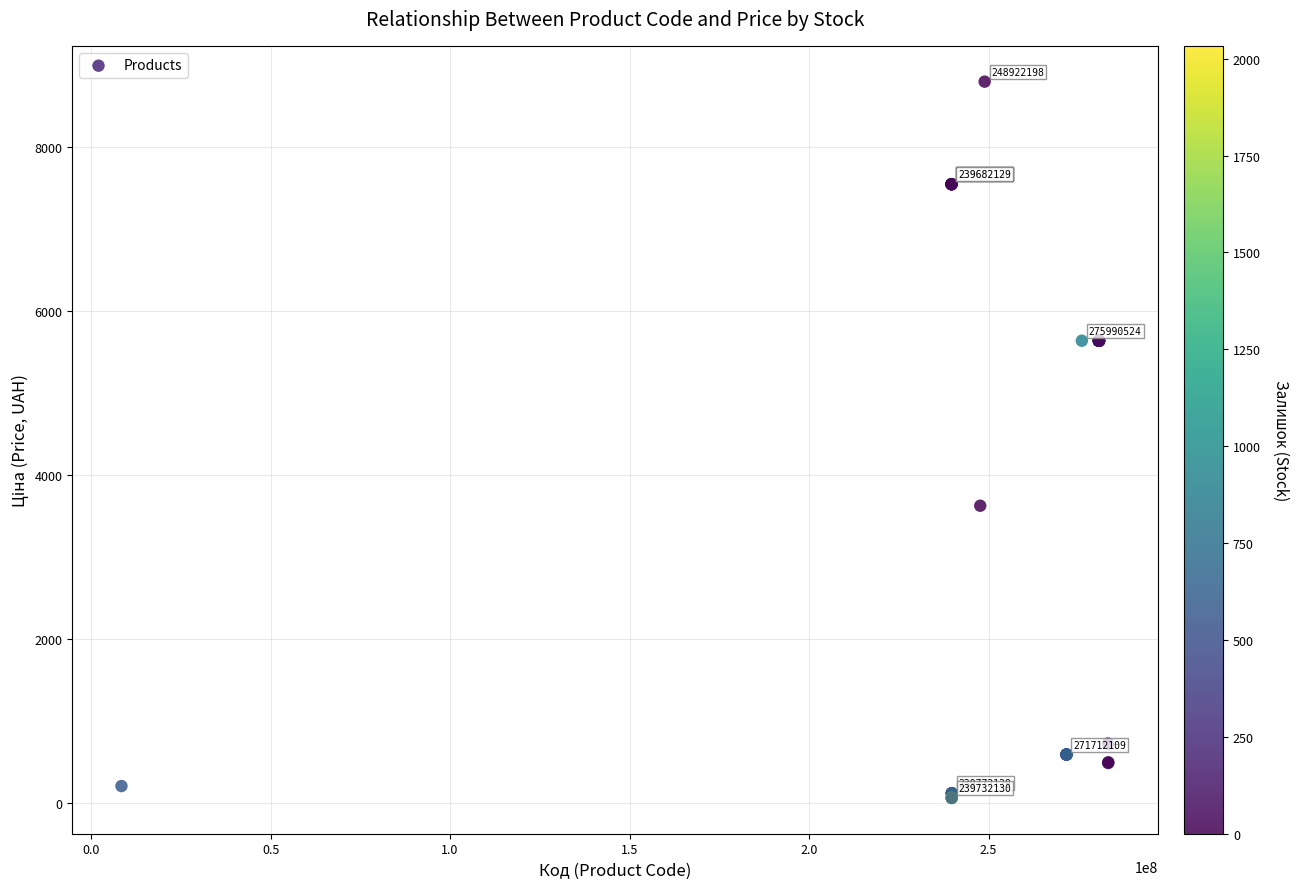

What Y value in the scatter plot is closest to 4427?

3622.2